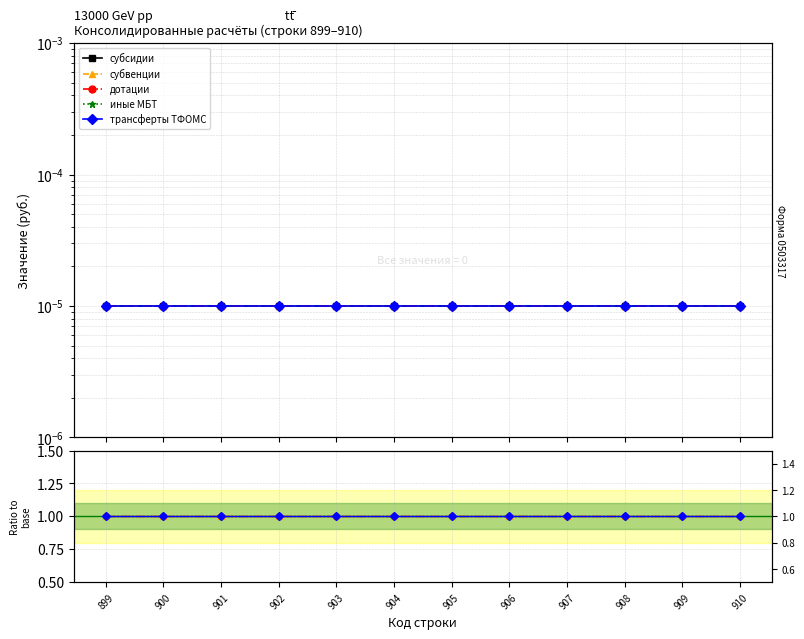

True or false: субвенции has more than 0 interior local peaks.

False